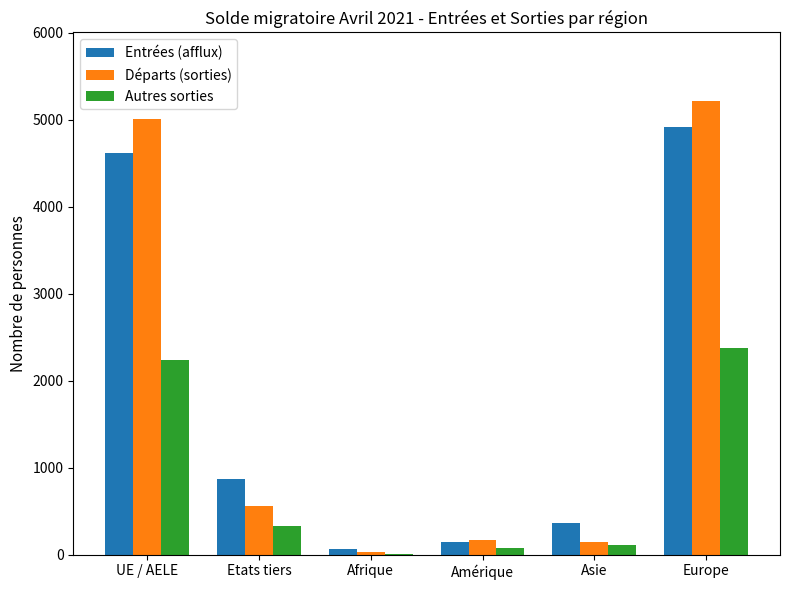

Read the Entrées (afflux) value at Asie.

360